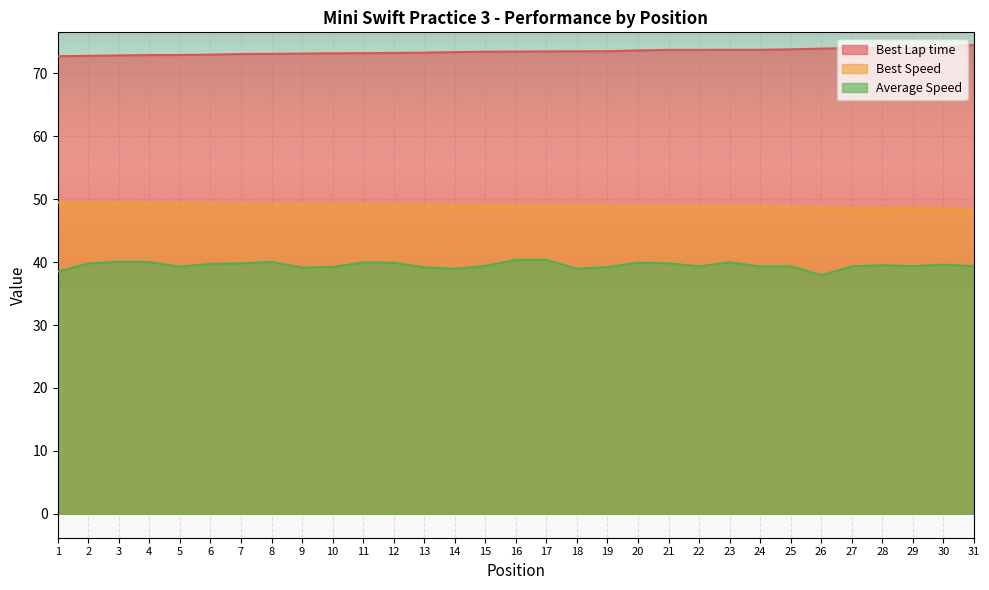

The Average Speed series shows 39.5 at 28. True or false?

True